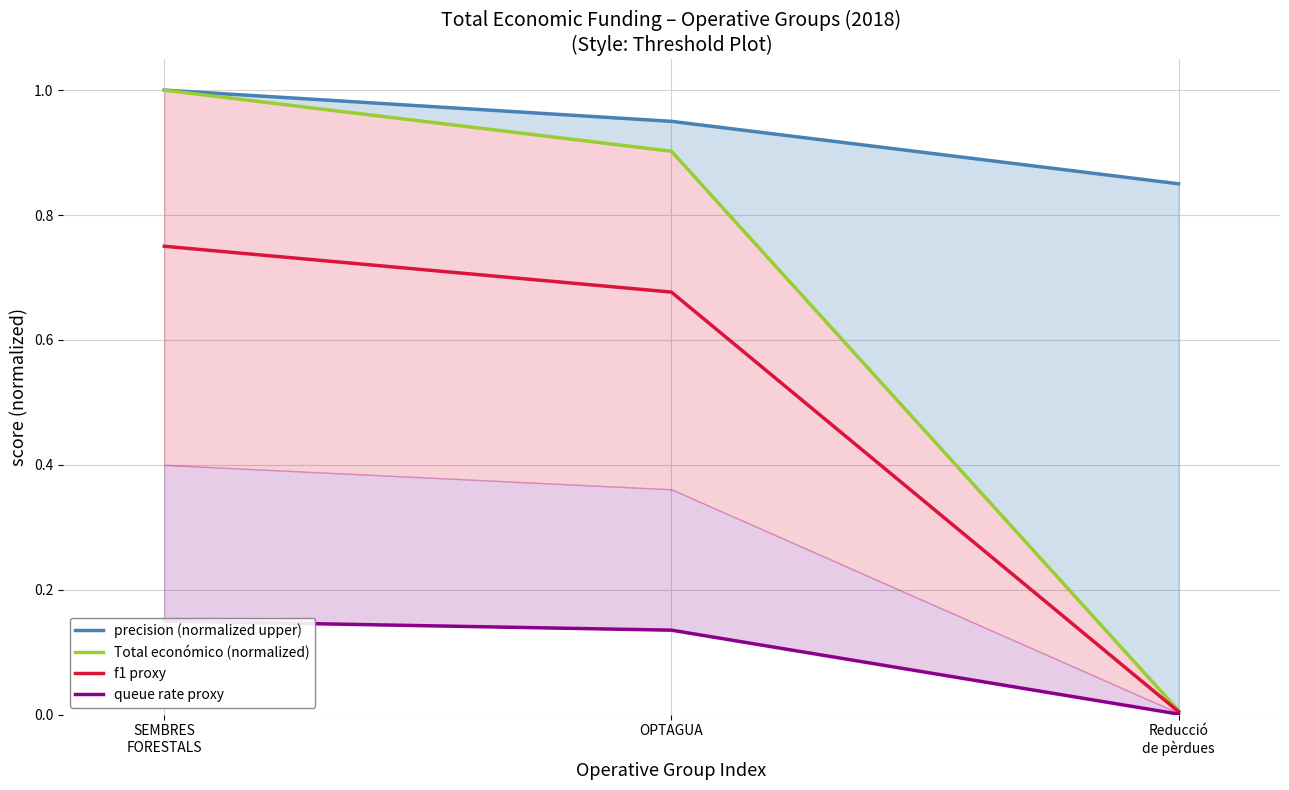

The precision (normalized upper) series shows 0.8 at Reducció
de pèrdues. True or false?

True